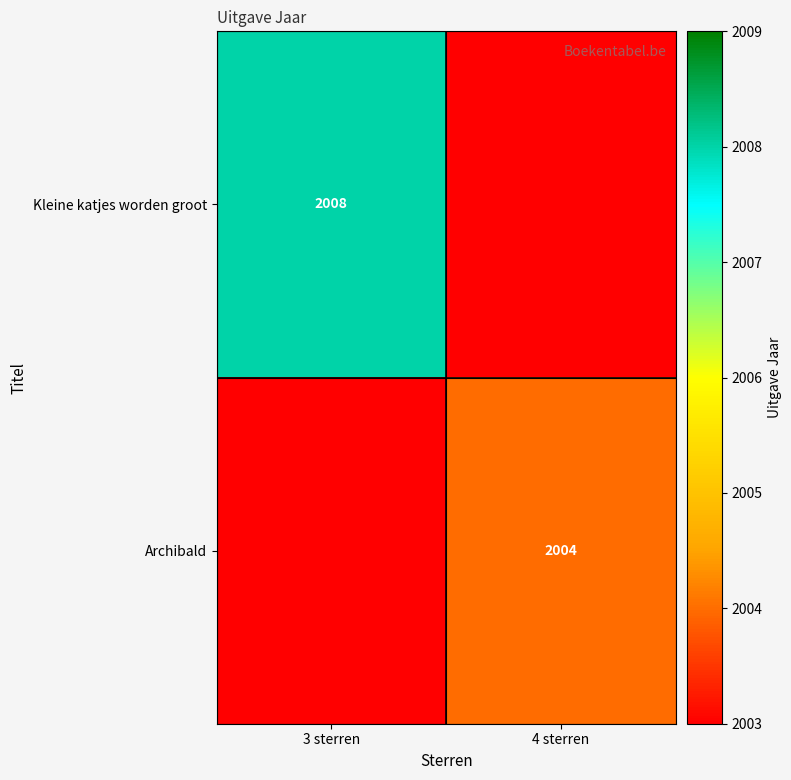

What is the total value across all series at 3 sterren?

2008